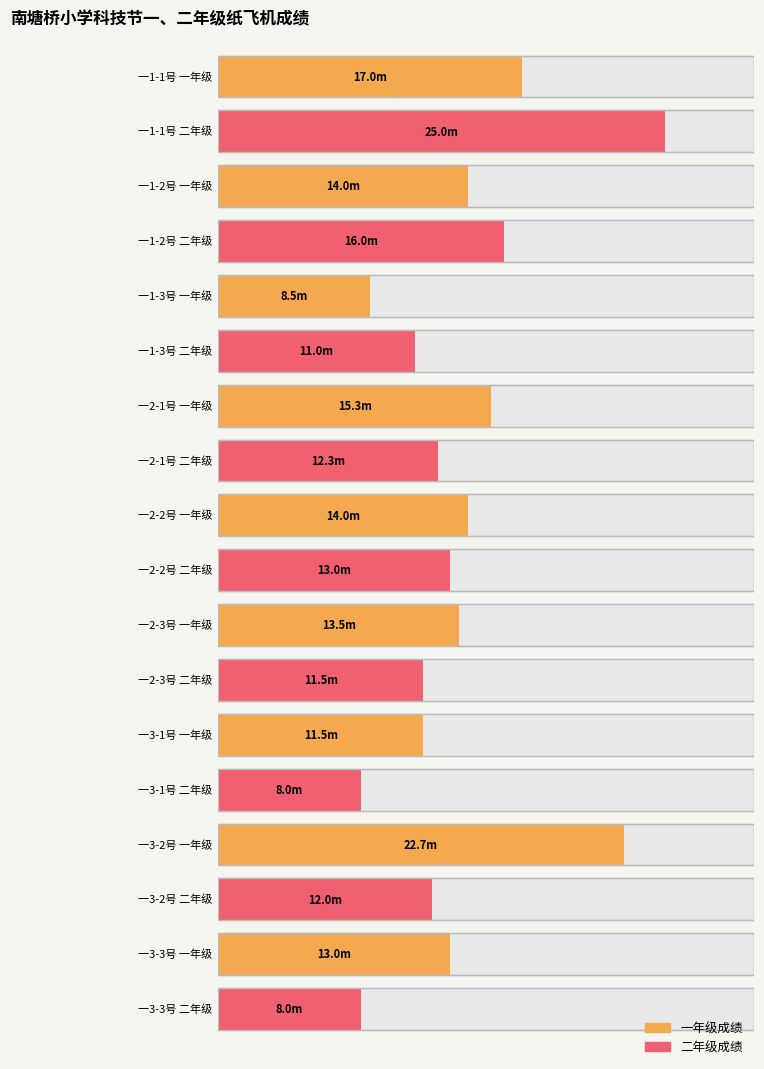

How many values in the 一年级成绩 series are below 14?

4